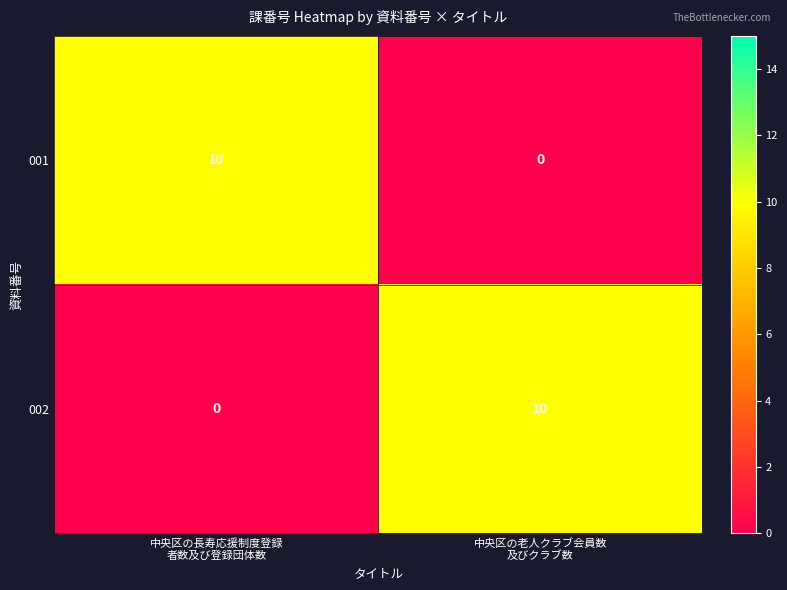

What is the sum of all 001 values?

10